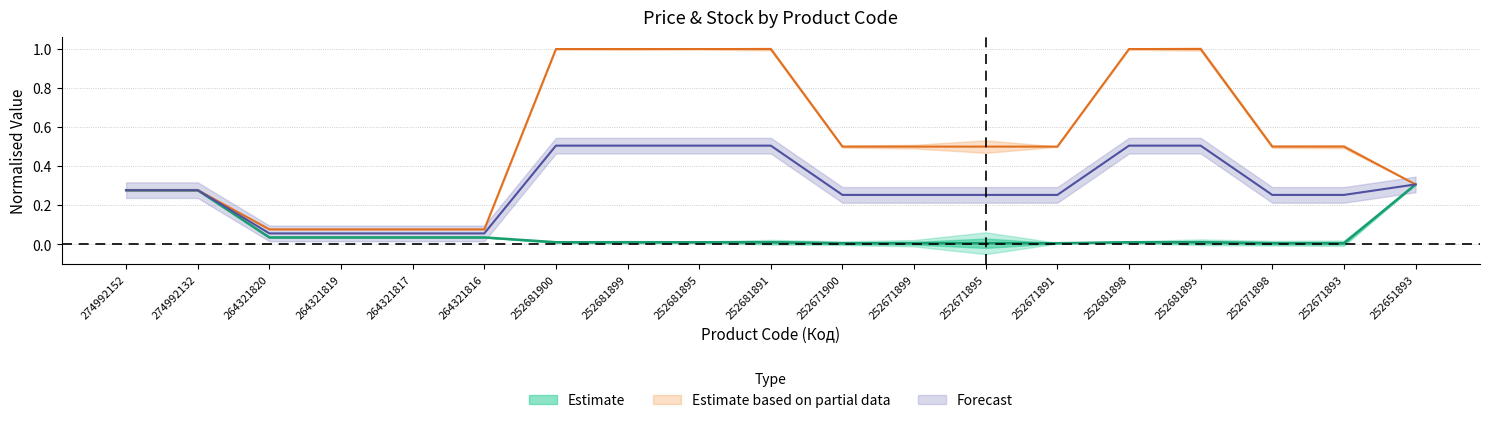

True or false: Доп. ціна and Ціна intersect in this chart.

False